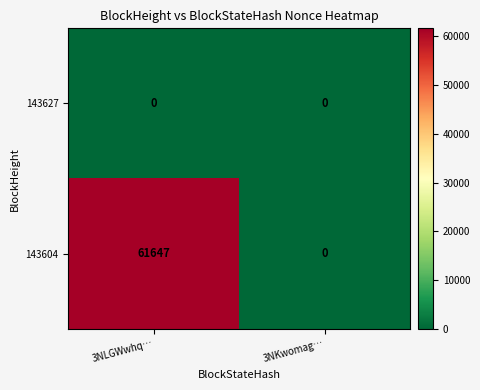

The 143604 series shows 83450 at 3NLGWwhq…. True or false?

False